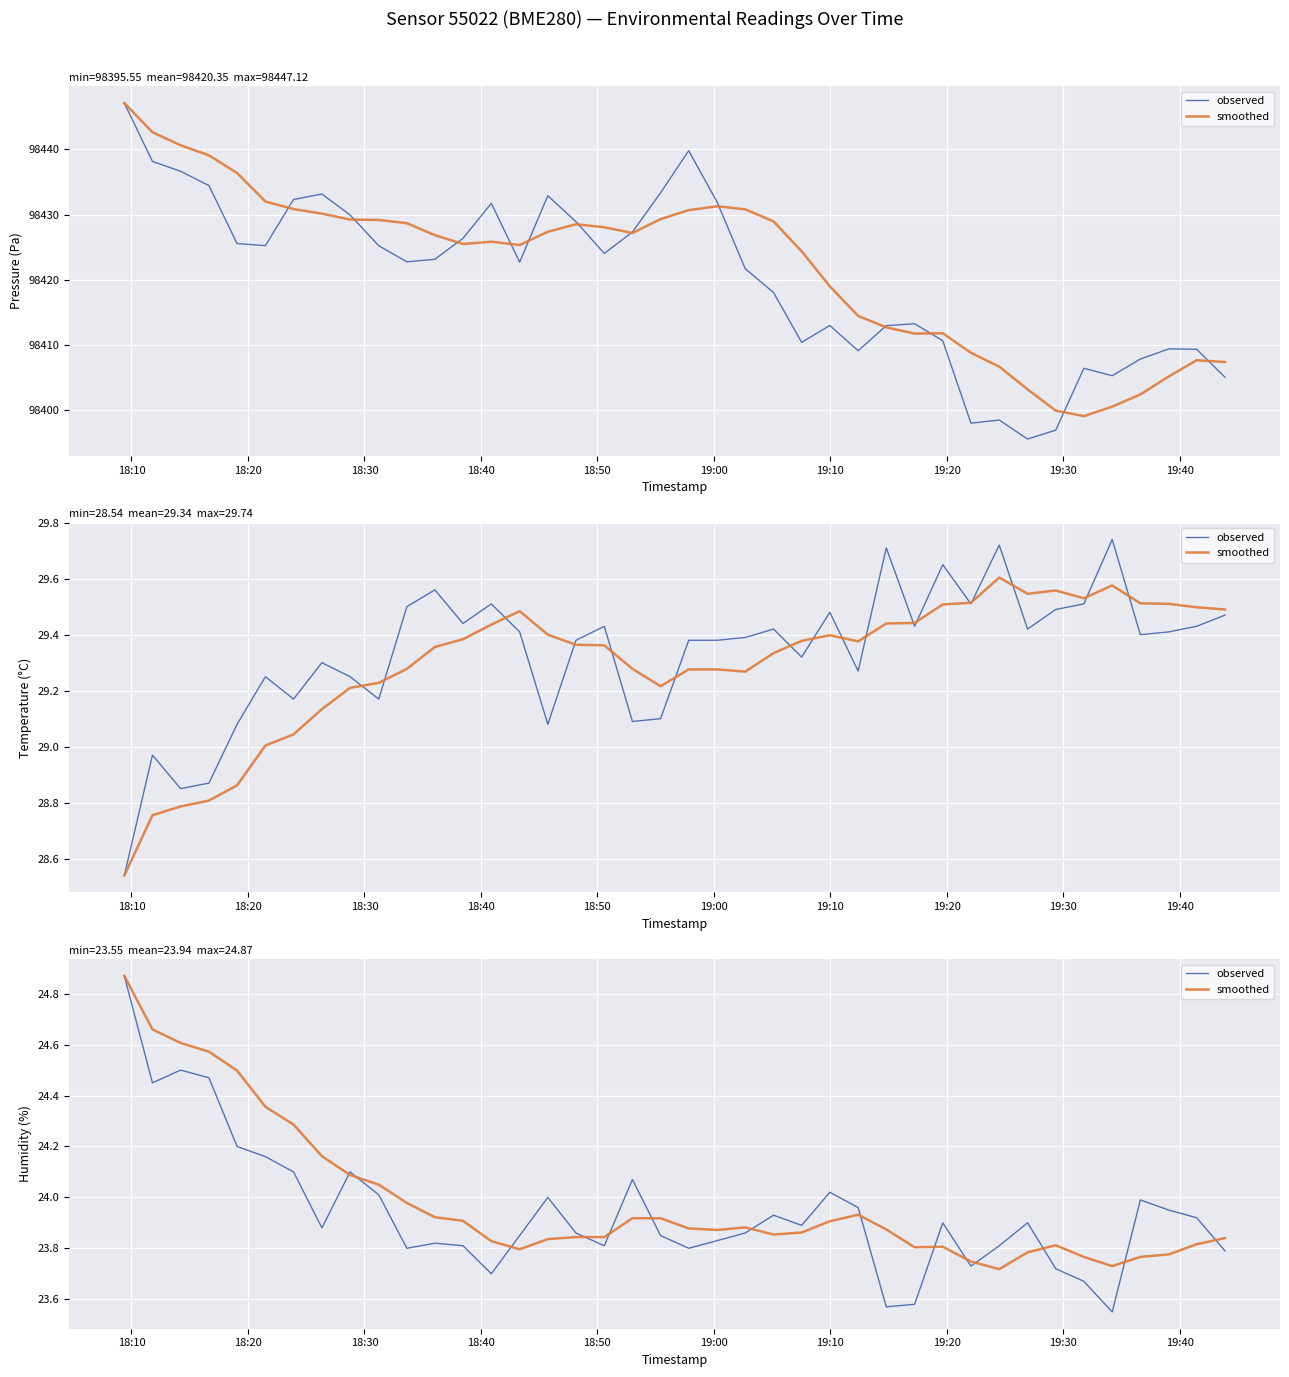

What is the value of the observed point at the 11th from the left?

23.8